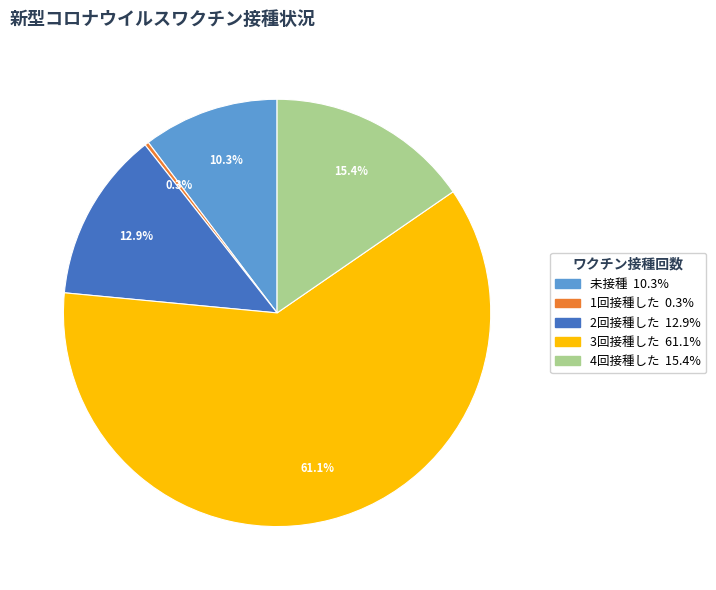

Which slice is the smallest?

1回接種した